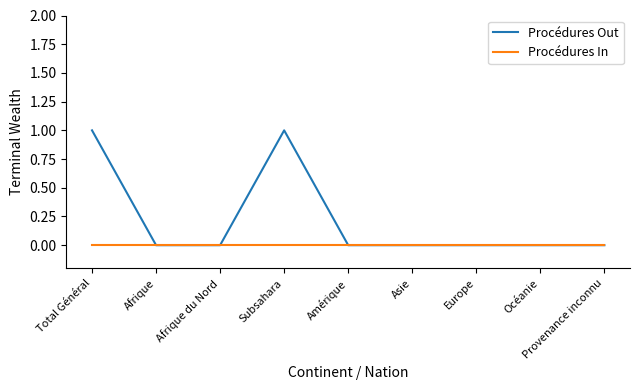

What position from the left is Asie?

6